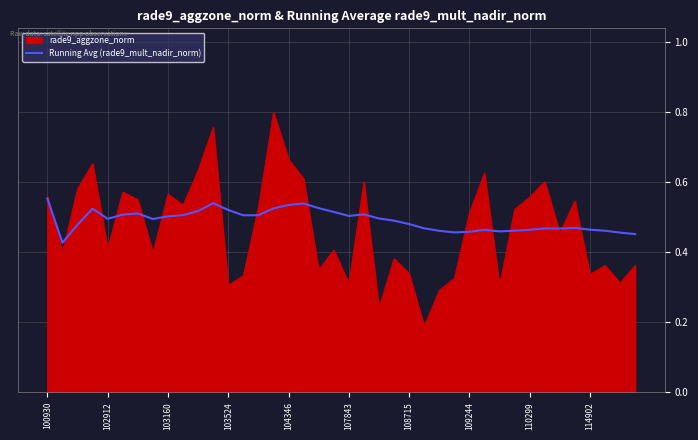

List the series in order of their peak value, lowest first.

Running Avg (rade9_mult_nadir_norm), rade9_aggzone_norm